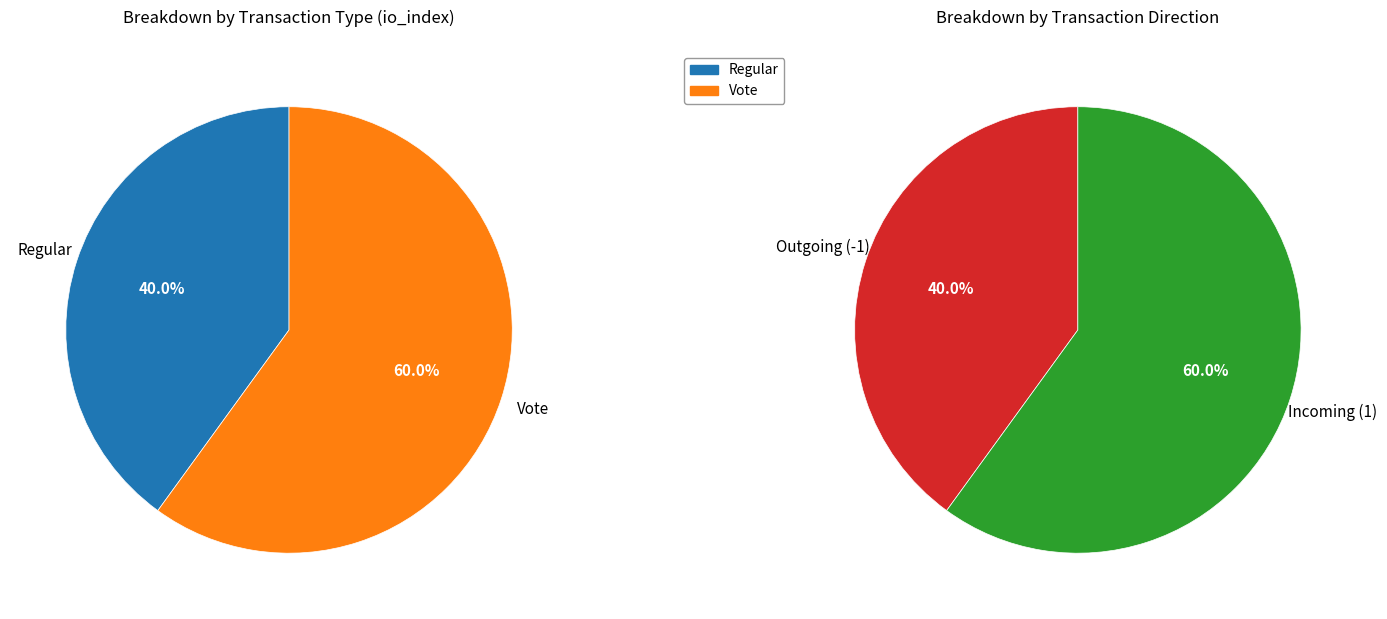

How many segments does this pie chart have?

2